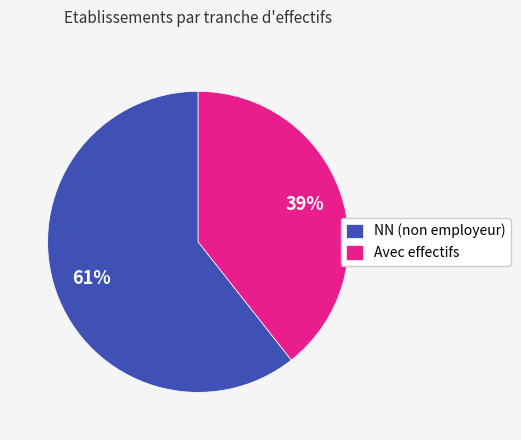

Rank the categories by value from highest to lowest.

NN (non employeur), Avec effectifs